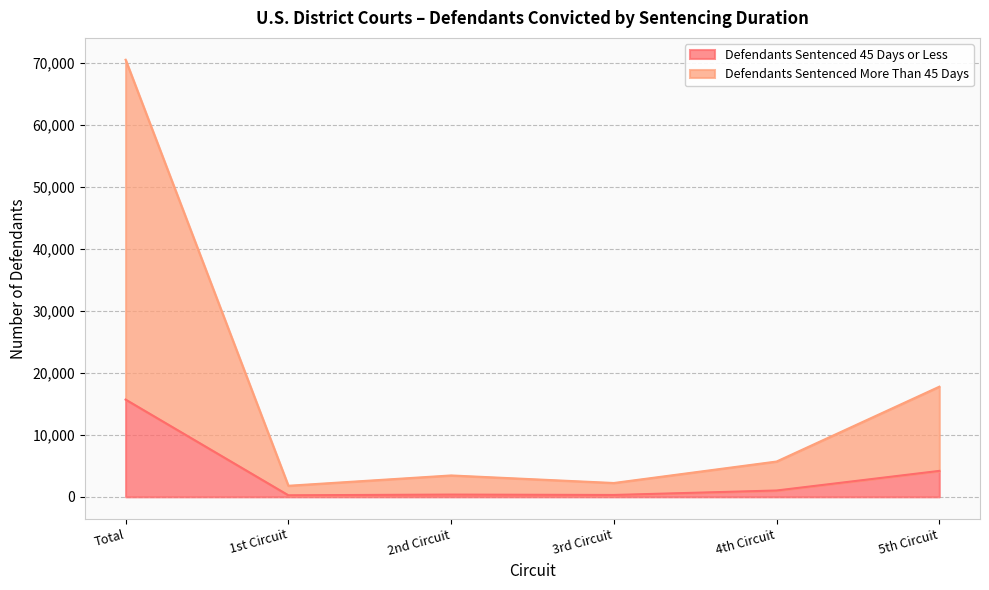

What are all the series names shown in the legend?

Defendants Sentenced 45 Days or Less, Defendants Sentenced More Than 45 Days